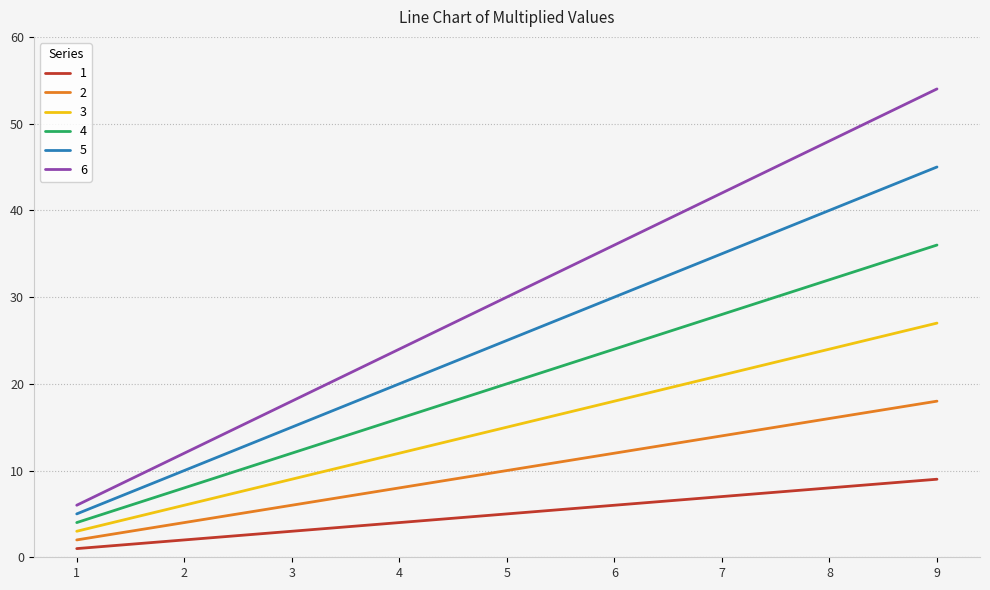

Does the chart have visible grid lines?

Yes